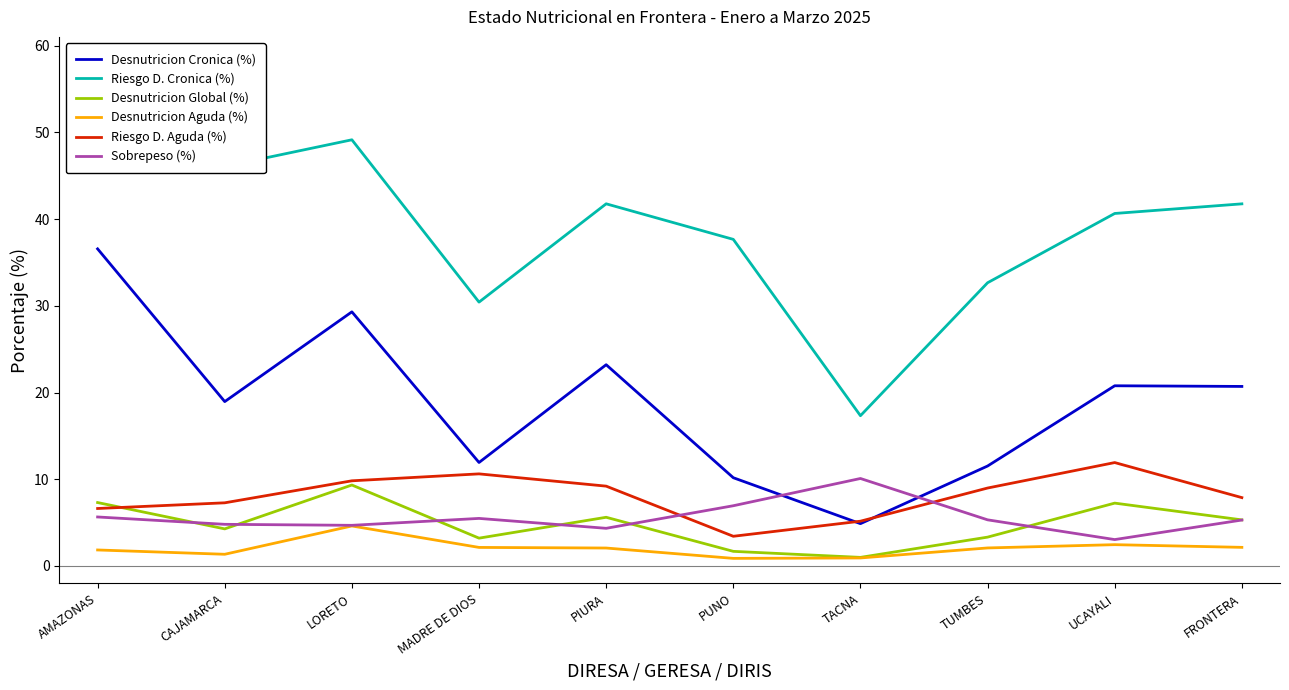

Which series changed the most between AMAZONAS and TUMBES?

Riesgo D. Cronica (%)